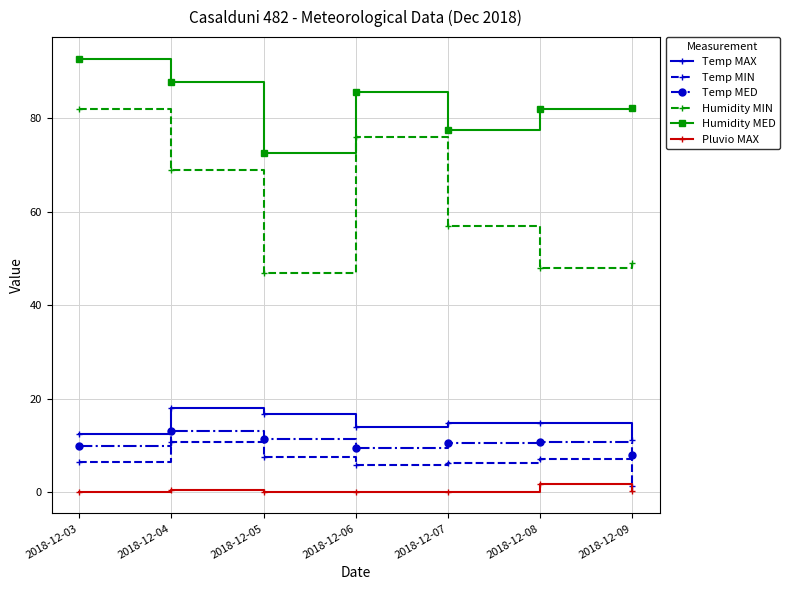

Which series changed the most between 2018-12-08 and 2018-12-09?

Temp MIN